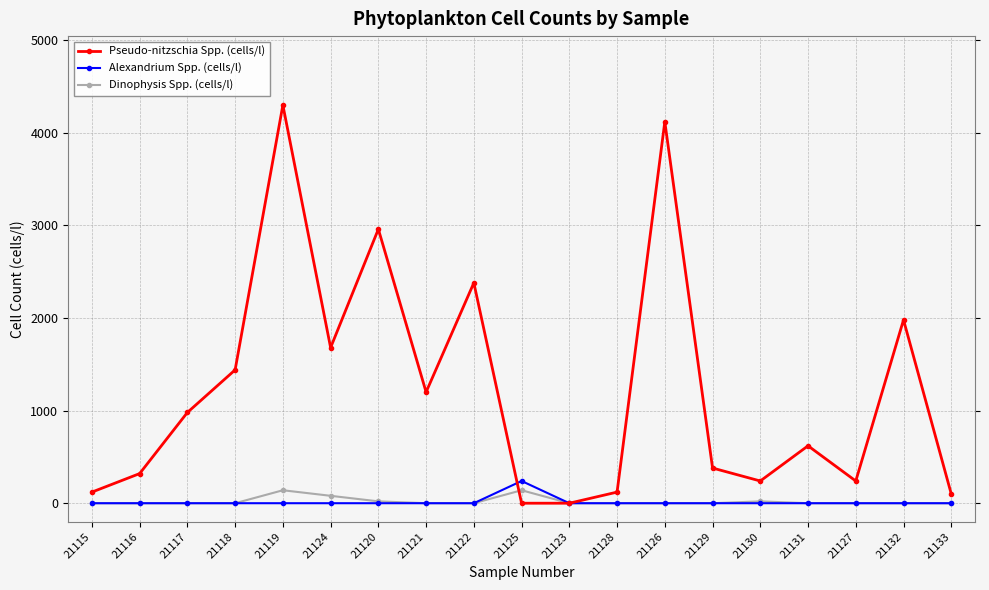

Which category has the highest value across all series?

21119